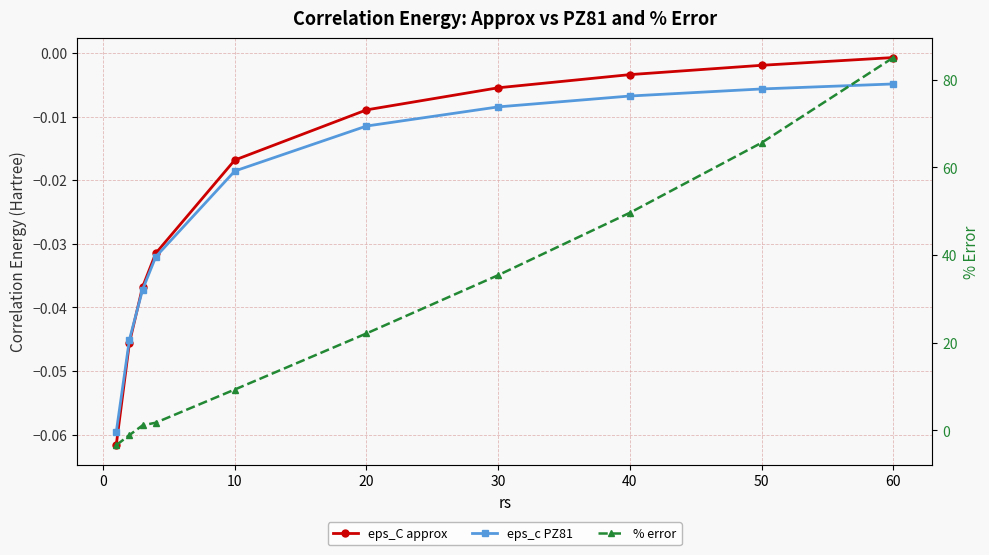

What are all the series names shown in the legend?

eps_C approx, eps_c PZ81, % error